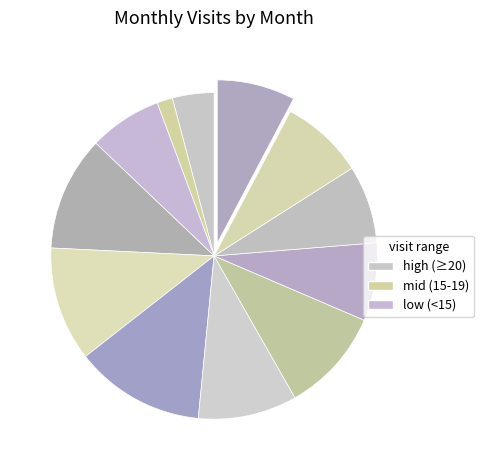

How many slices are in this pie chart?

12